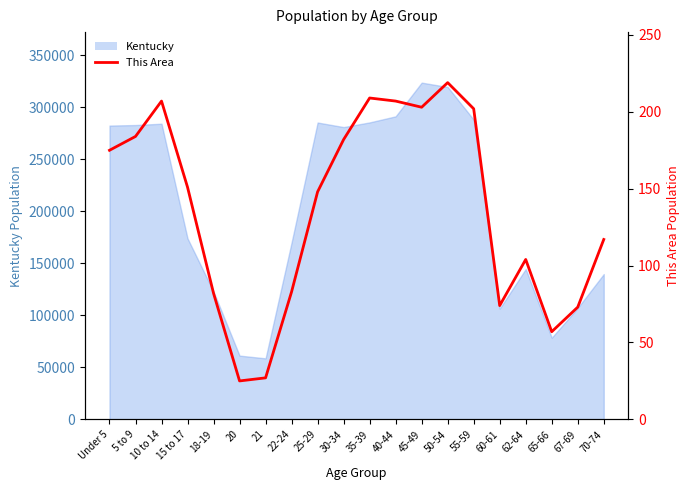

At which label does the data first exceed 151?

Under 5